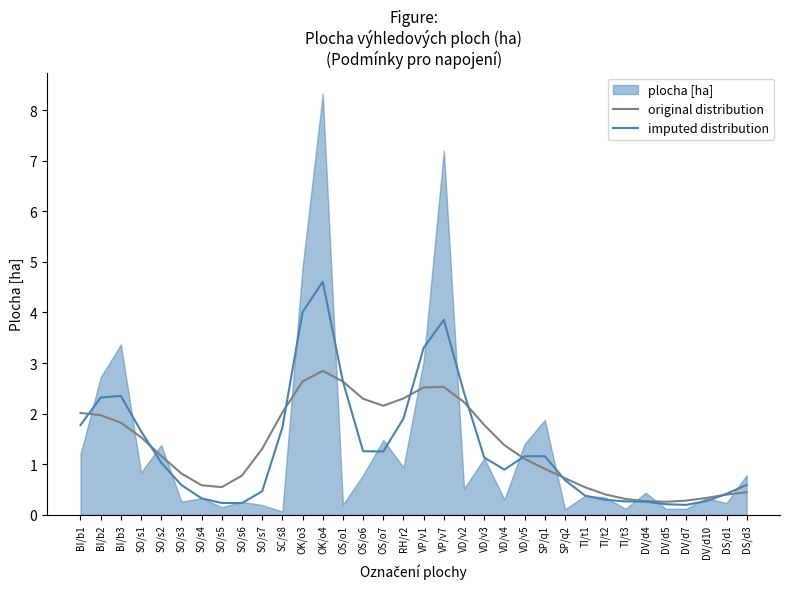

At which category does imputed distribution reach its first local valley?

SO/s6